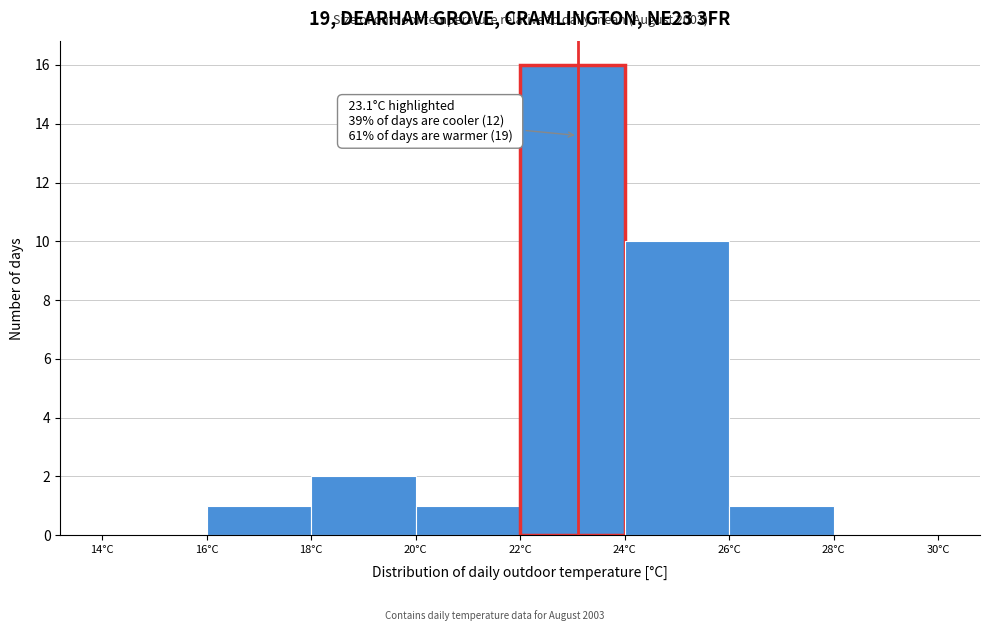

Over which range of the x-axis is the bar tallest?

22 to 24